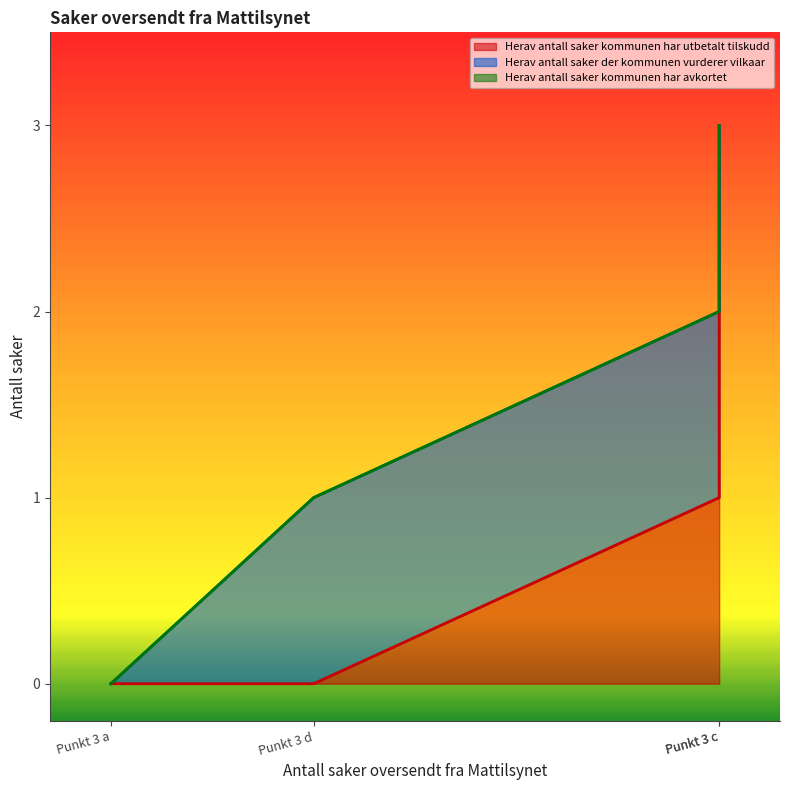

How many lines are shown in the chart?

3